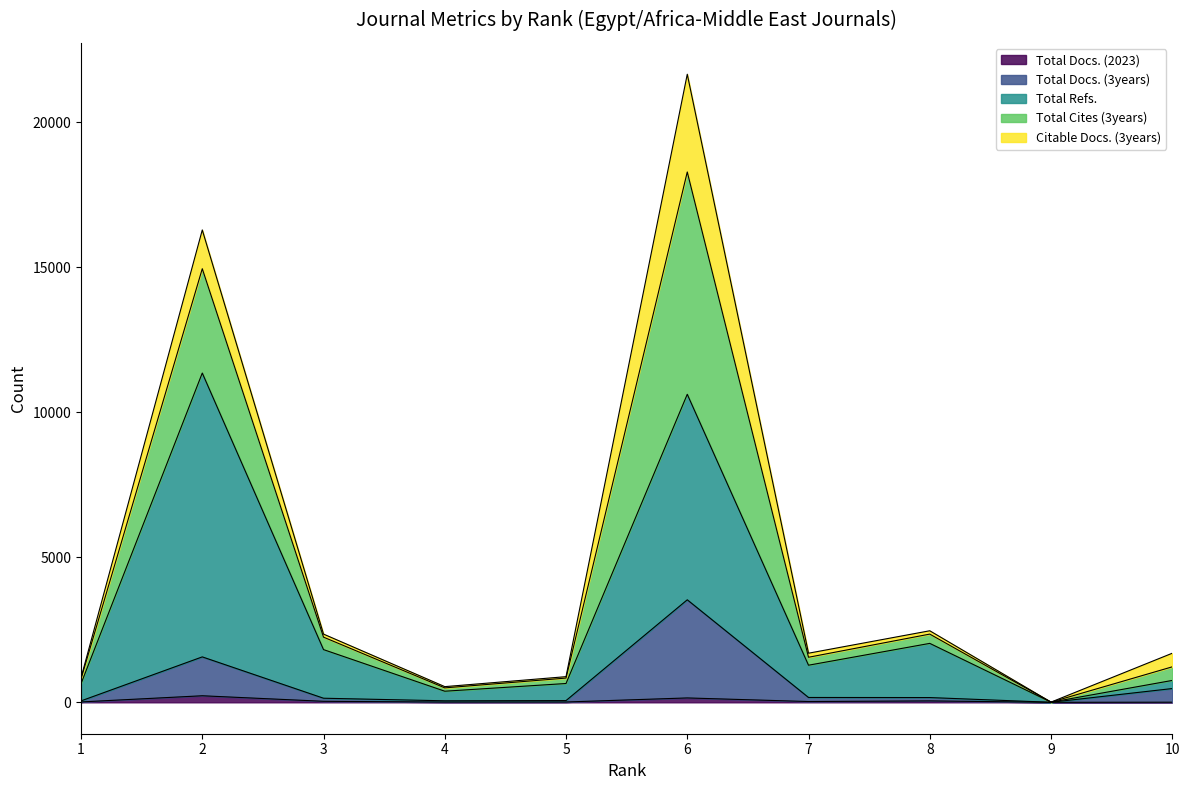

Does the chart have visible grid lines?

No